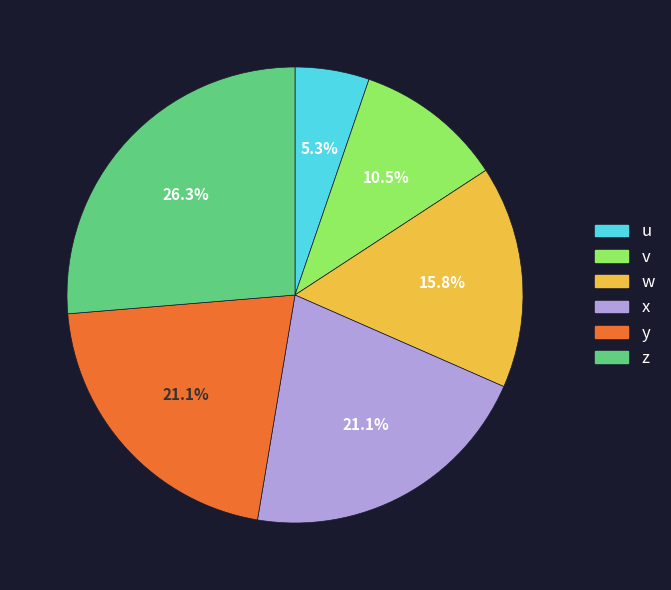

True or false: w accounts for 30% of the total.

False